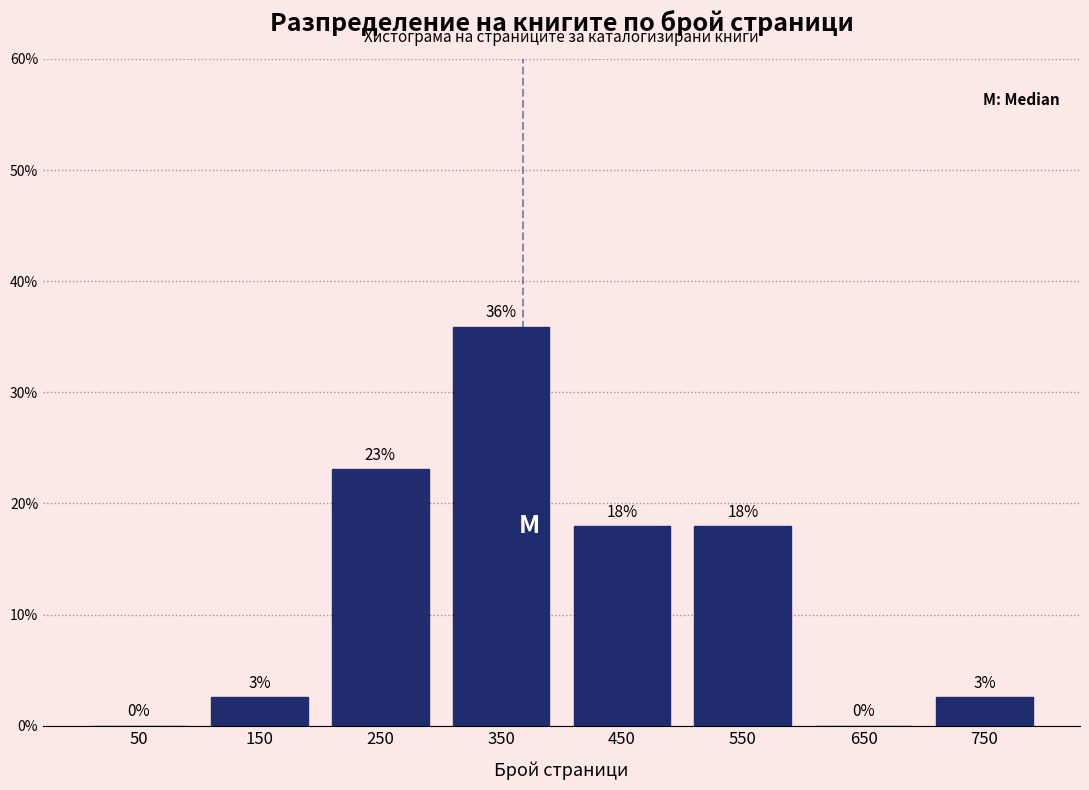

Which range on the x-axis has the tallest bar?

300 to 400